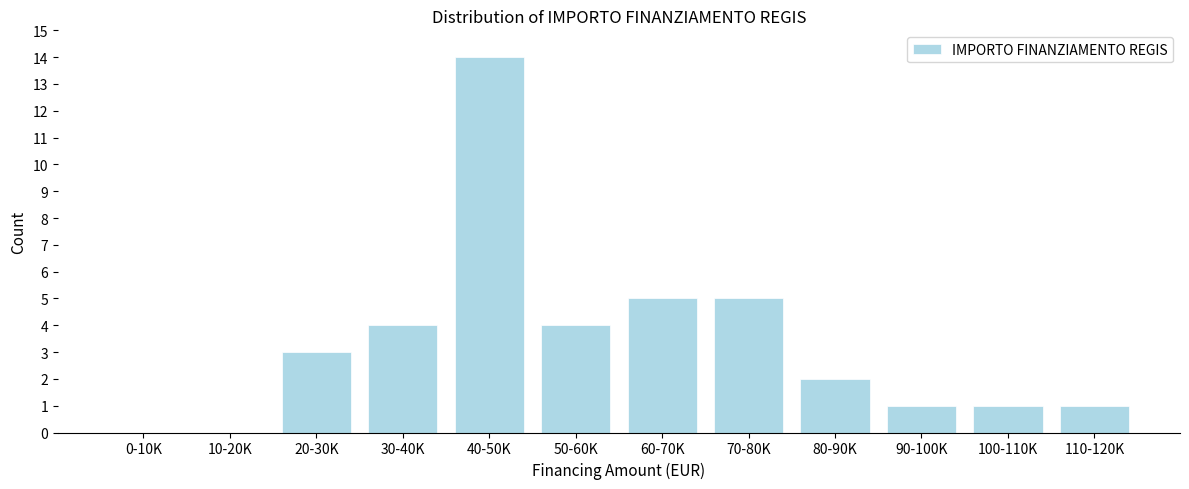

Reading right to left, list all the values displayed in this chart.

110-120K=1	100-110K=1	90-100K=1	80-90K=2	70-80K=5	60-70K=5	50-60K=4	40-50K=14	30-40K=4	20-30K=3	10-20K=0	0-10K=0